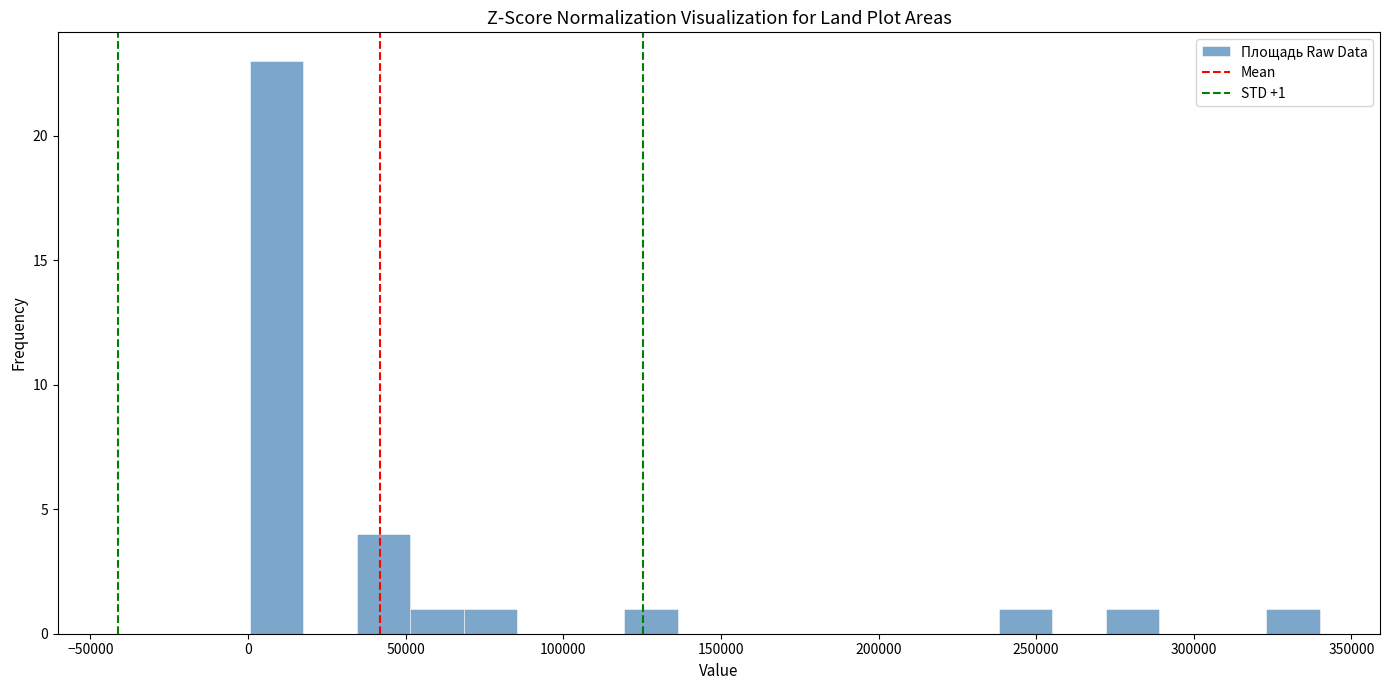

Around what value on the x-axis is the tallest bar? Give the approximate position of its centre, as read against the axis.

10000